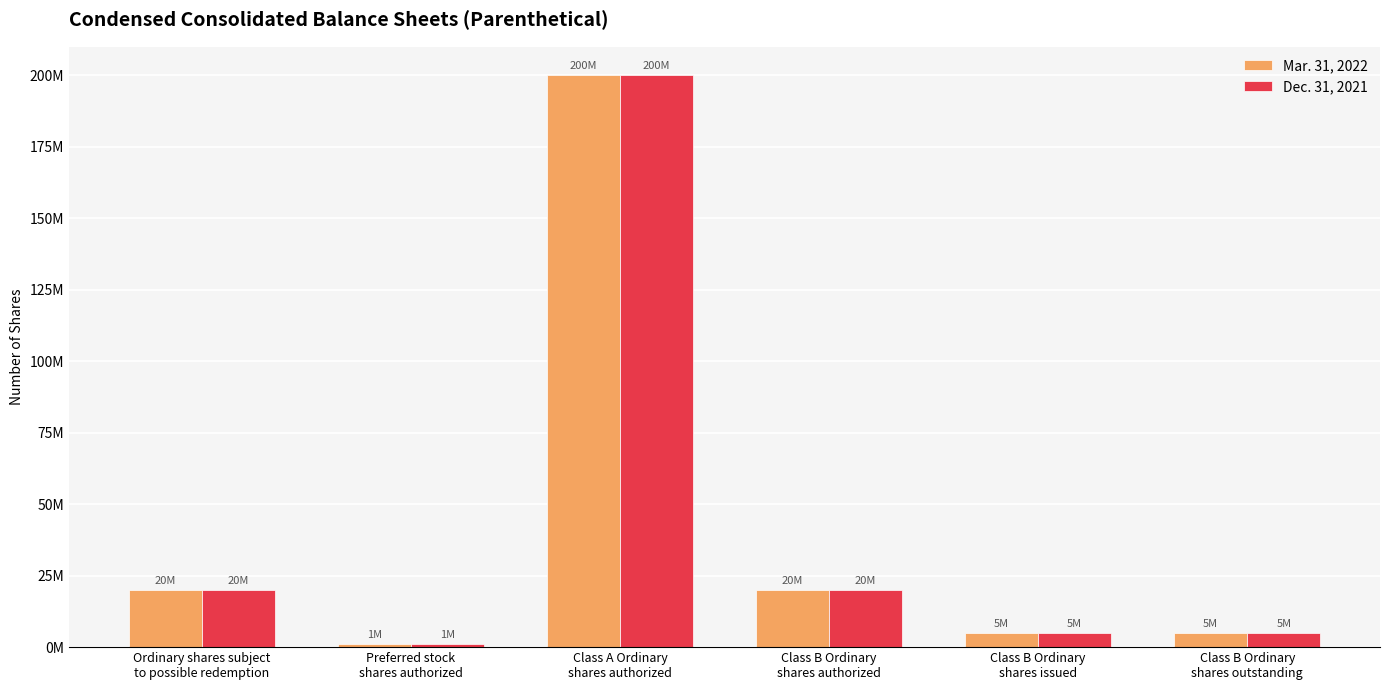

What is the label of the 1st bar from the left?

Ordinary shares subject
to possible redemption